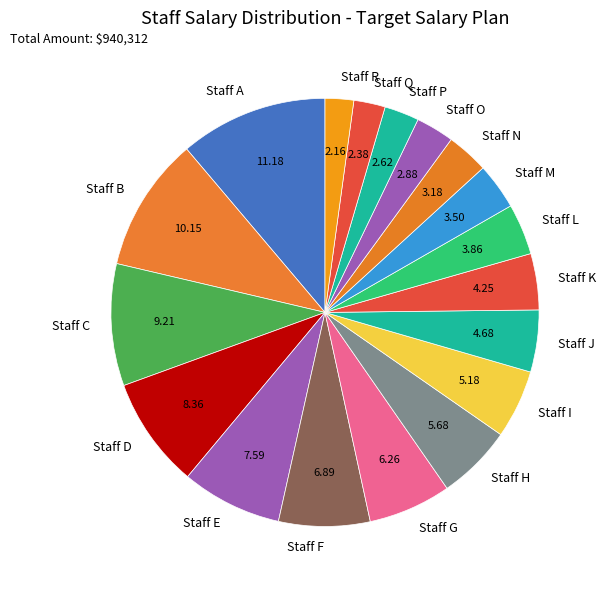

Is it true that Staff A is 11% of the pie?

True